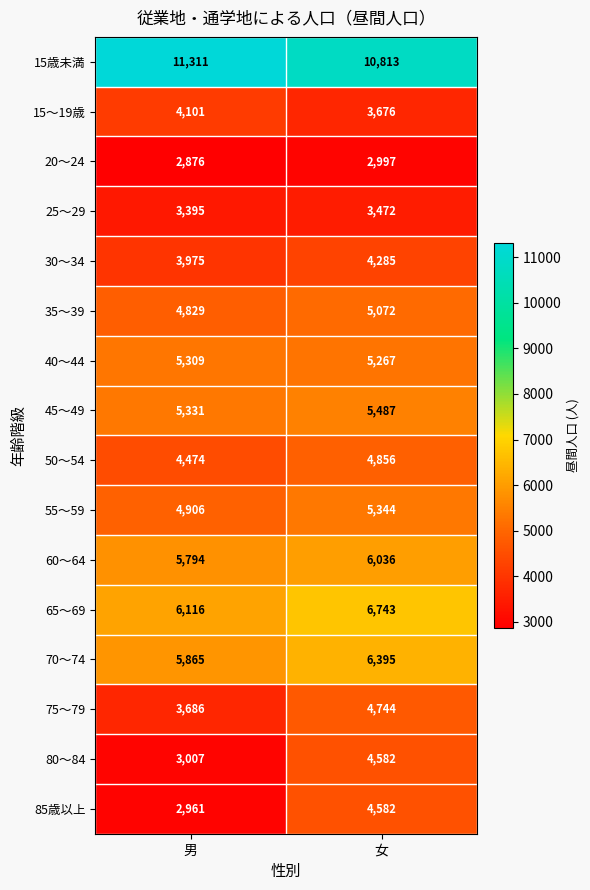

Which series has the largest total across all categories?

15歳未満